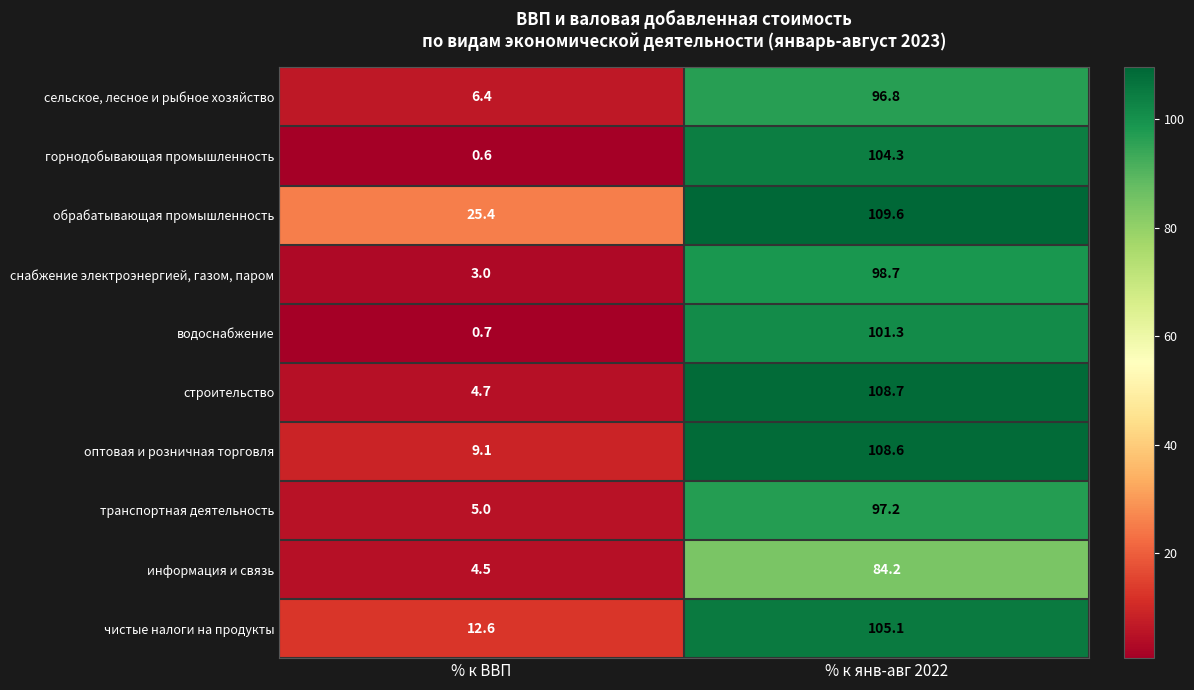

What is the difference between the highest and lowest values at % к ВВП?

24.8